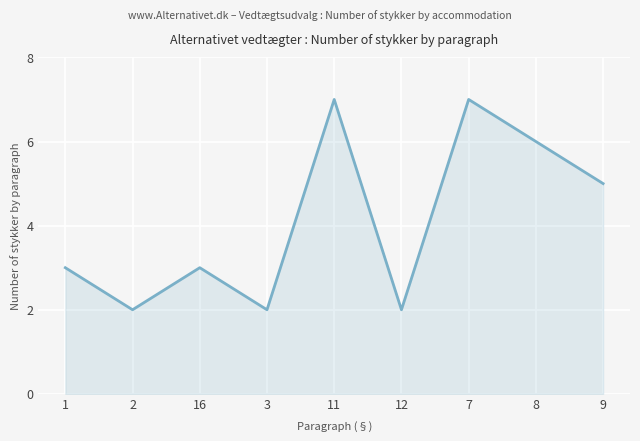

What position from the right is 1?

9